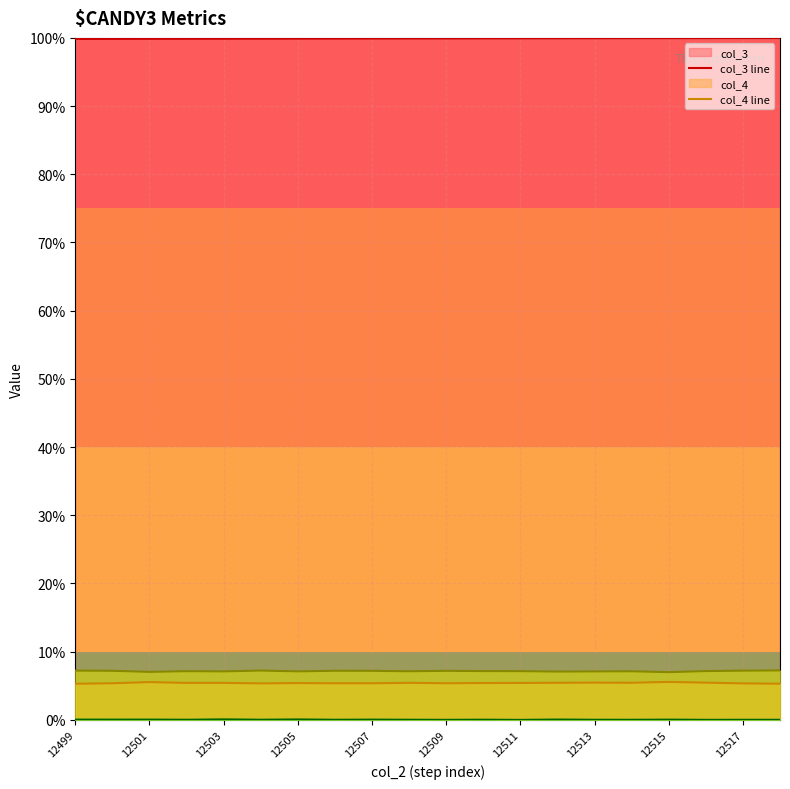

Is it true that col_6 line equals 0.0 at 17?

False